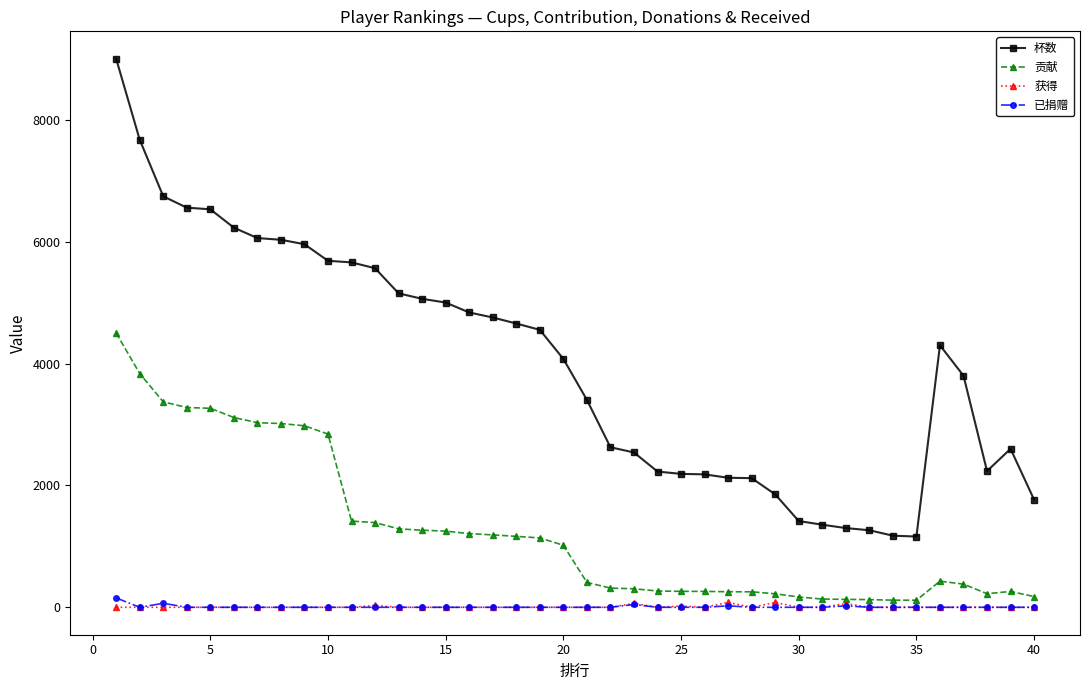

True or false: 获得 and 杯数 cross at least once.

False